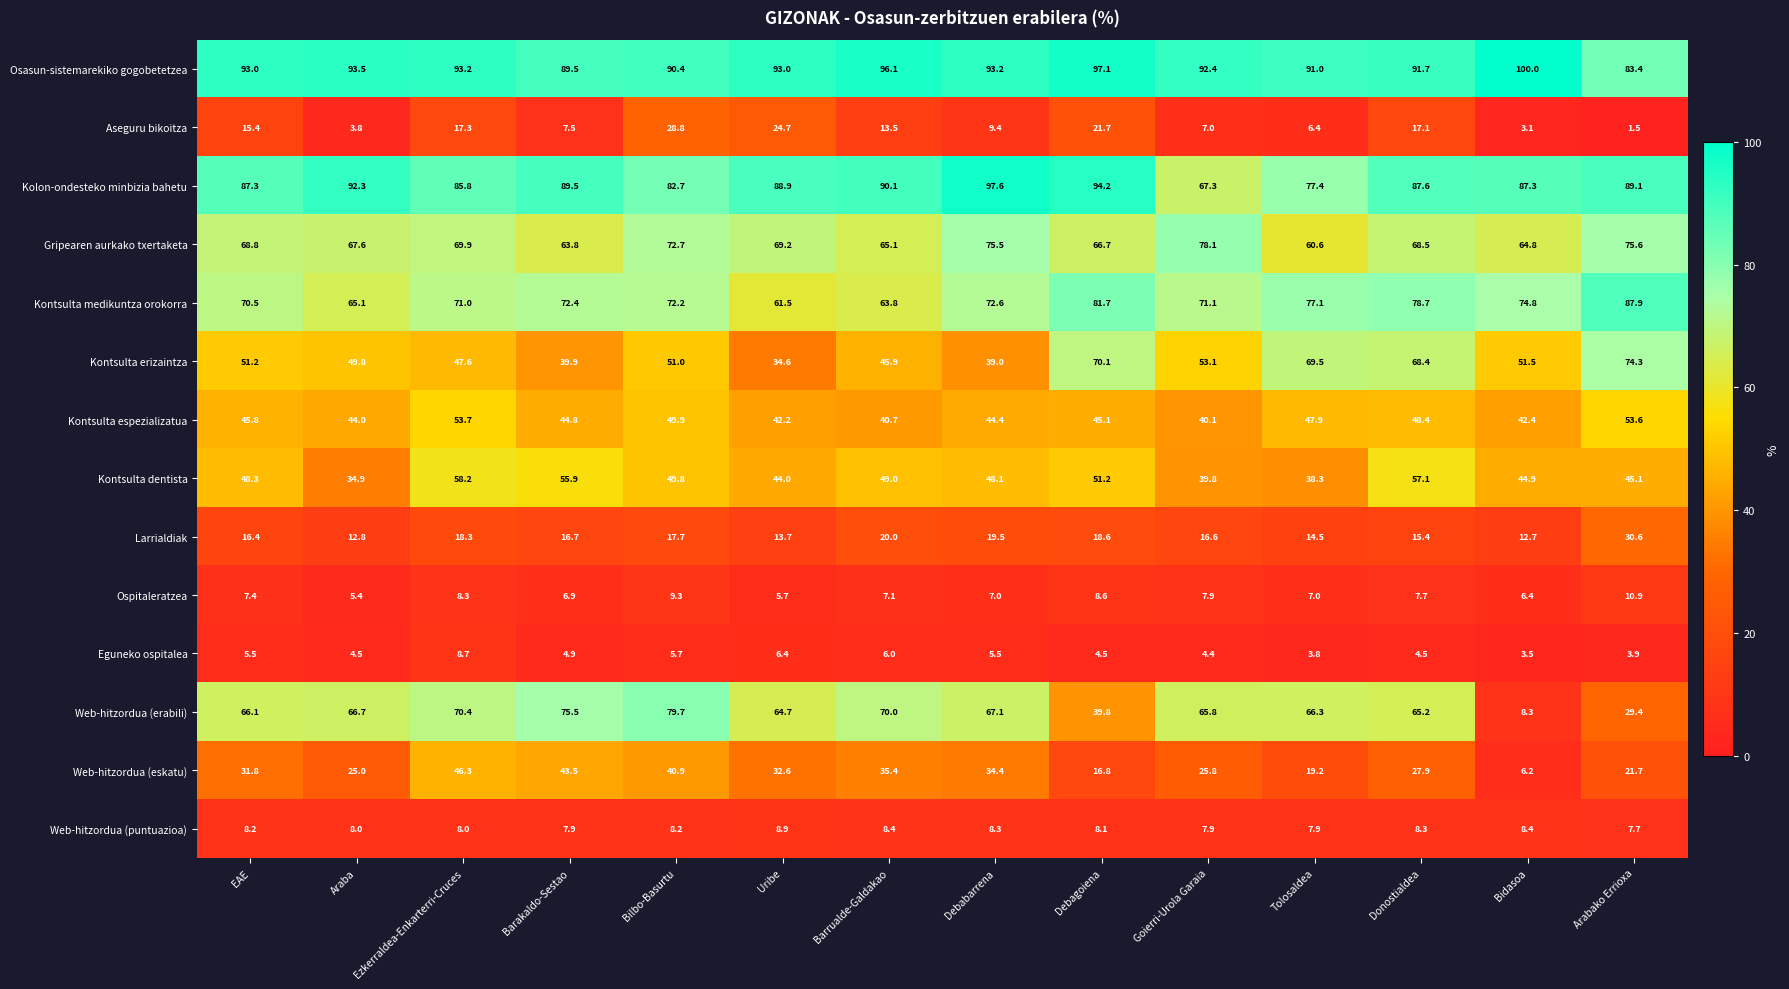

What is the approximate value of Eguneko ospitalea at Goierri-Urola Garaia?

4.4